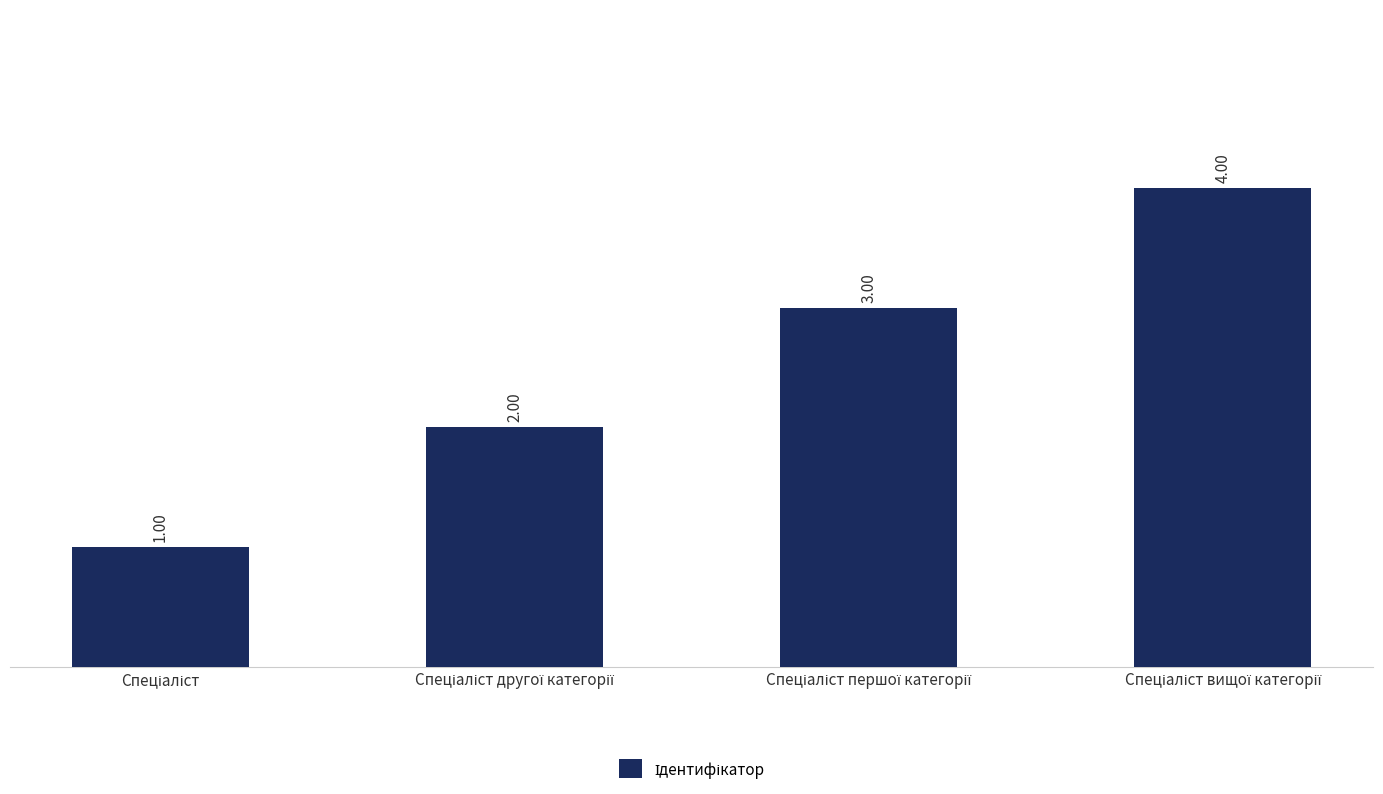

What is the sum of all values?

10